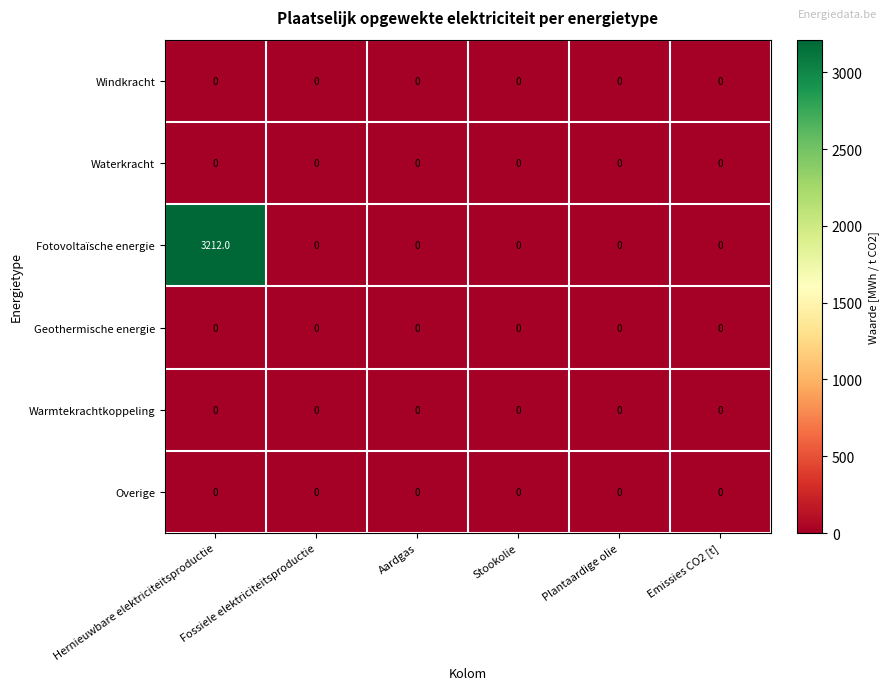

What is the maximum value shown in the chart?

3212